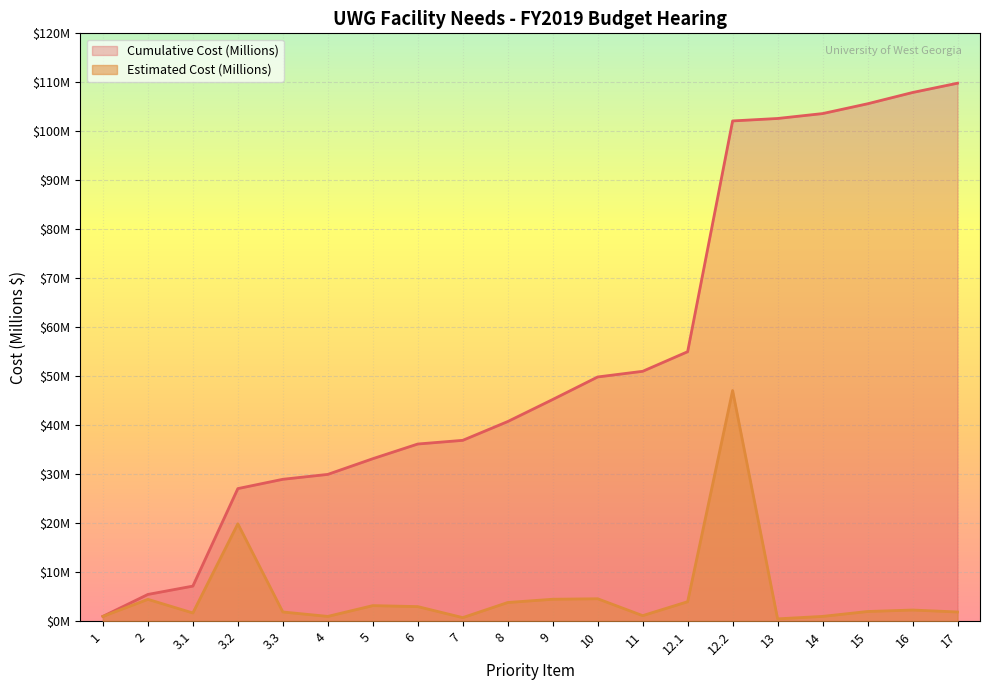

What is the value of the Cumulative Cost (Millions) point at the 4th from the left?

27.1